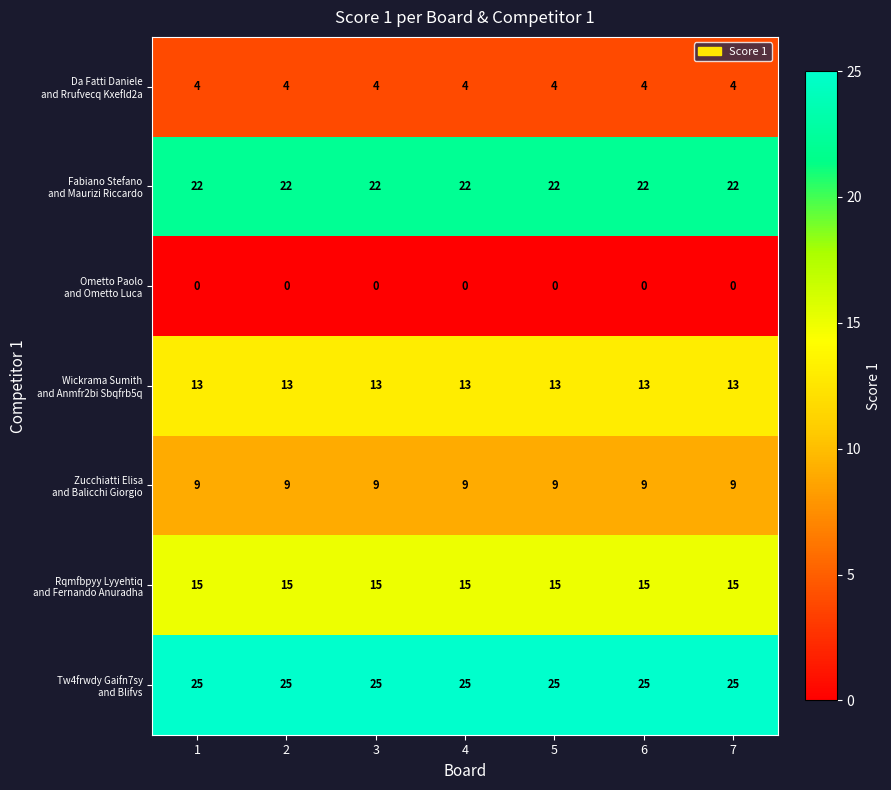

What is the difference between the highest and lowest values at 4?

25